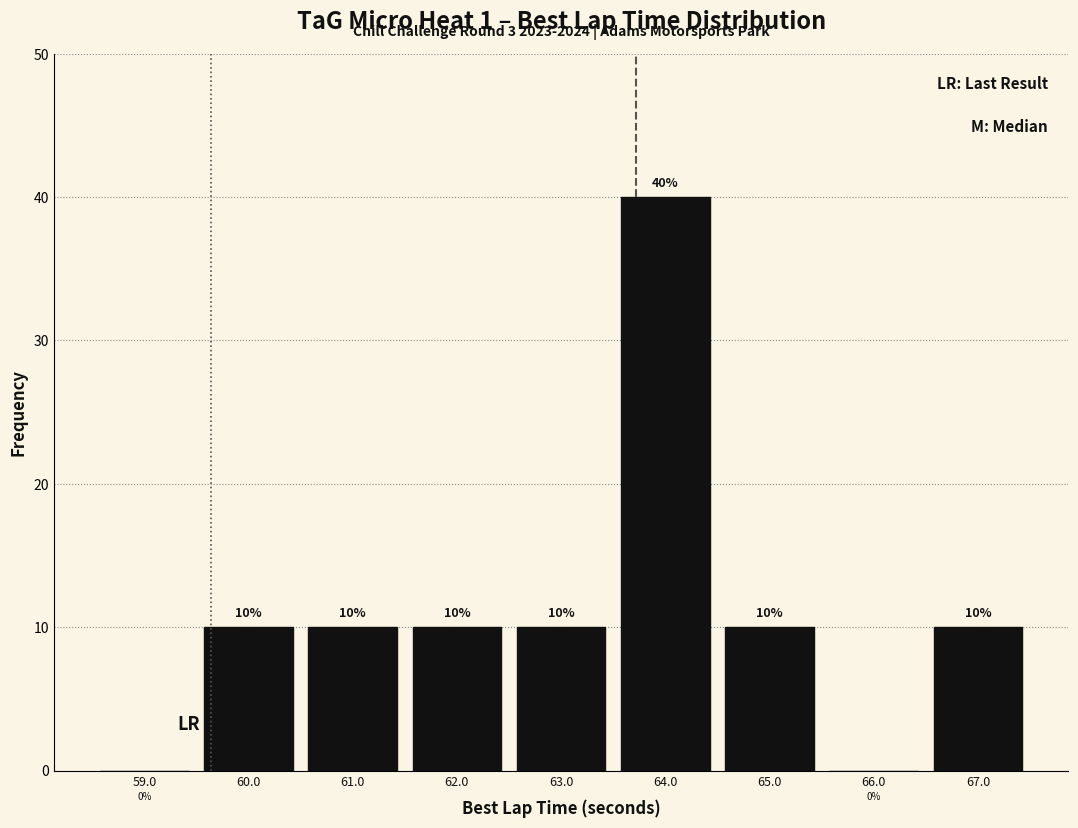

Reading left to right, transcribe this chart: for each bar, give the range it covers on the x-axis and its height.

58.5 to 59.5: 0
59.5 to 60.5: 10
60.5 to 61.5: 10
61.5 to 62.5: 10
62.5 to 63.5: 10
63.5 to 64.5: 40
64.5 to 65.5: 10
65.5 to 66.5: 0
66.5 to 67.5: 10